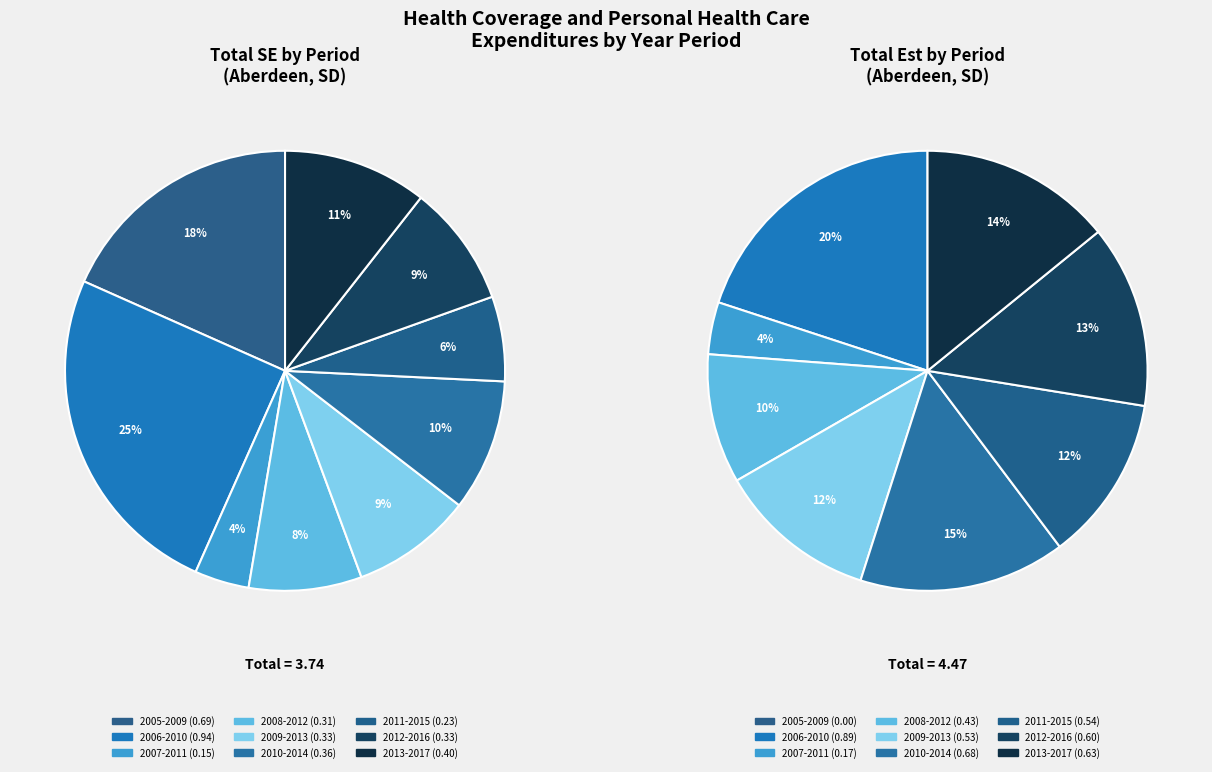

What percentage is NOT represented by 2005-2009?

81.7%